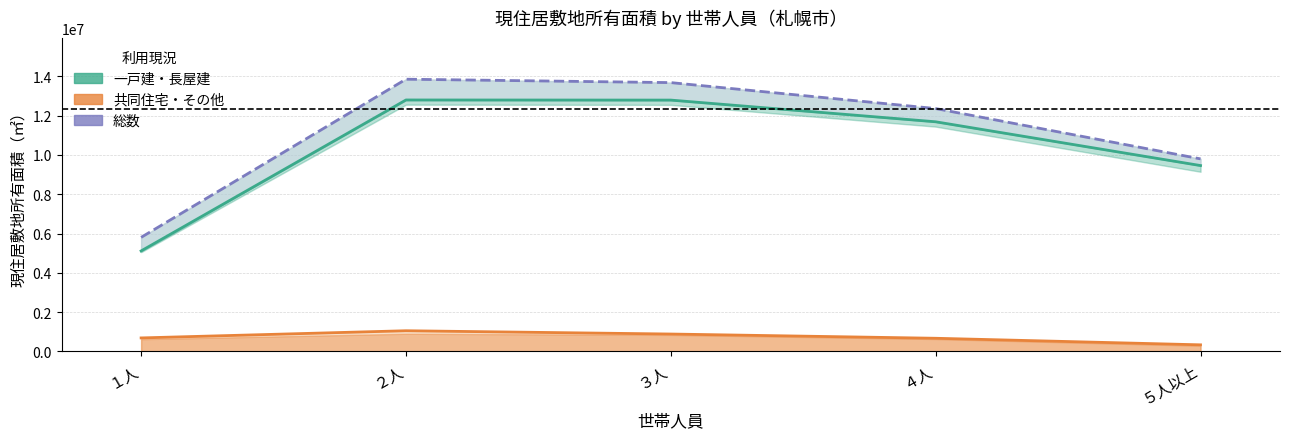

Is the value of 共同住宅・その他 at ２人 greater than the value of 一戸建・長屋建 at ３人?

No